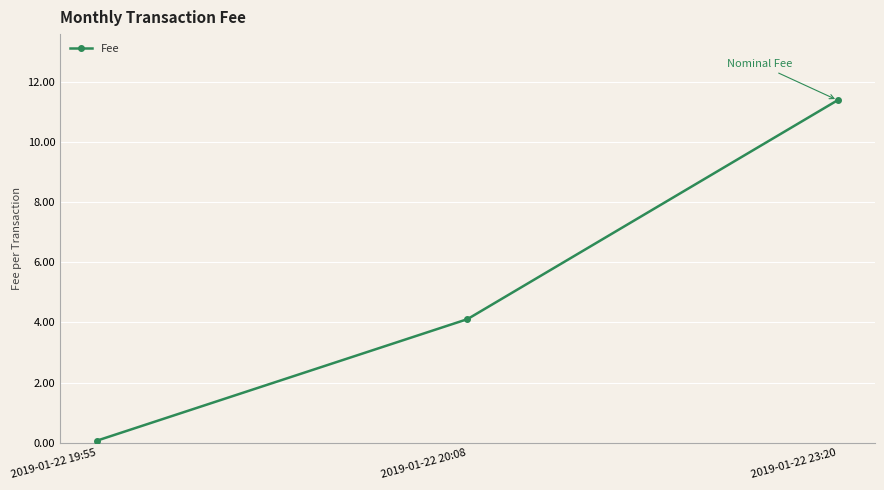

Does the chart have visible grid lines?

Yes